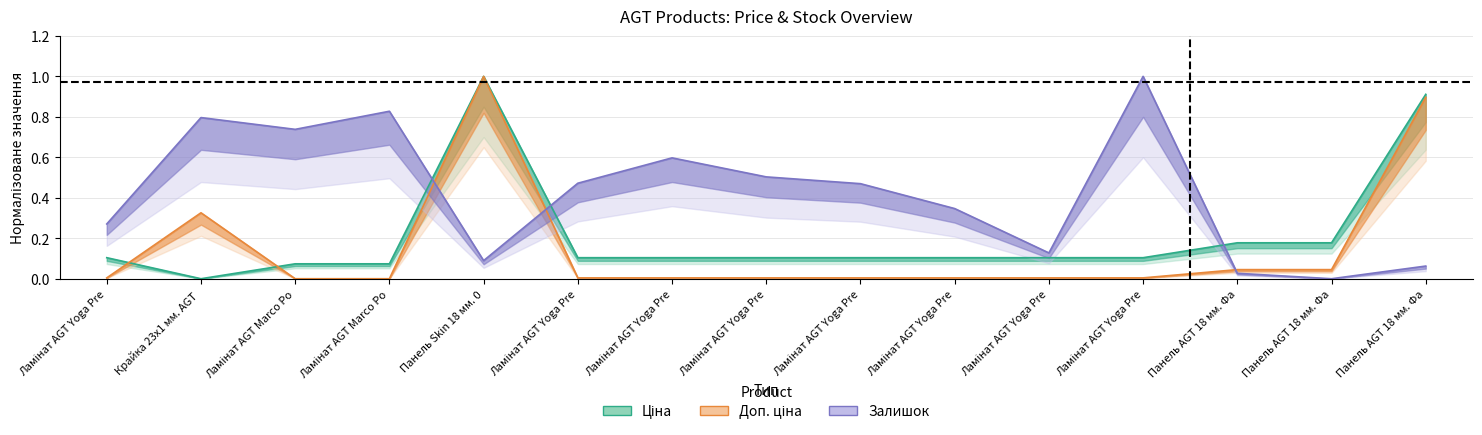

Rank the series by their maximum value, from highest to lowest.

Ціна, Доп. ціна, Залишок